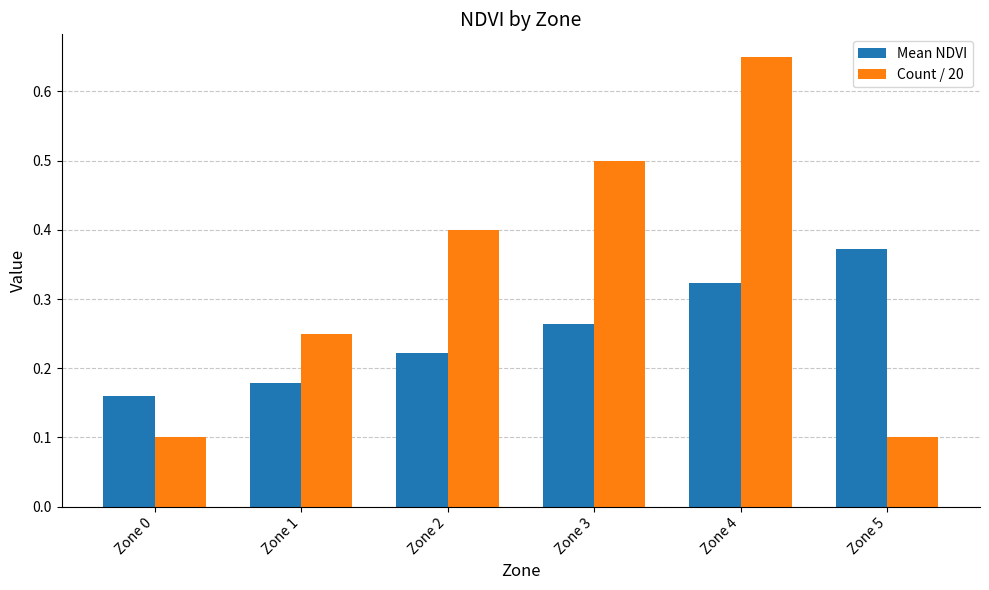

List the labels in order of Mean NDVI value, largest first.

Zone 5, Zone 4, Zone 3, Zone 2, Zone 1, Zone 0